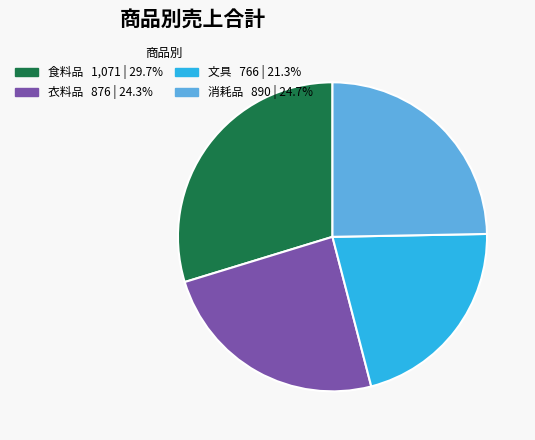

Combined, do 消耗品 and 衣料品 account for over 50%?

No